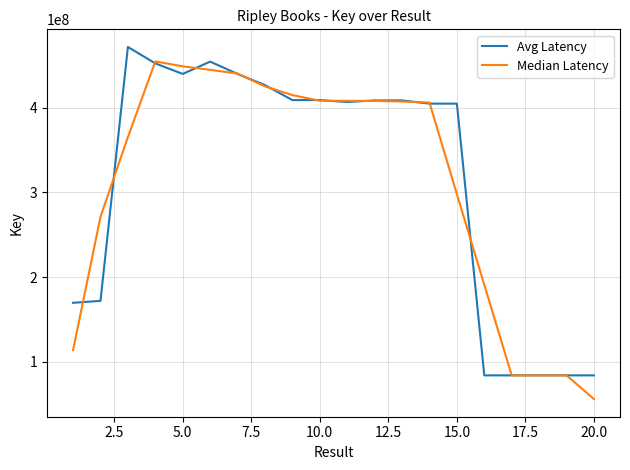

What is the minimum value shown in the chart?

56053814.7